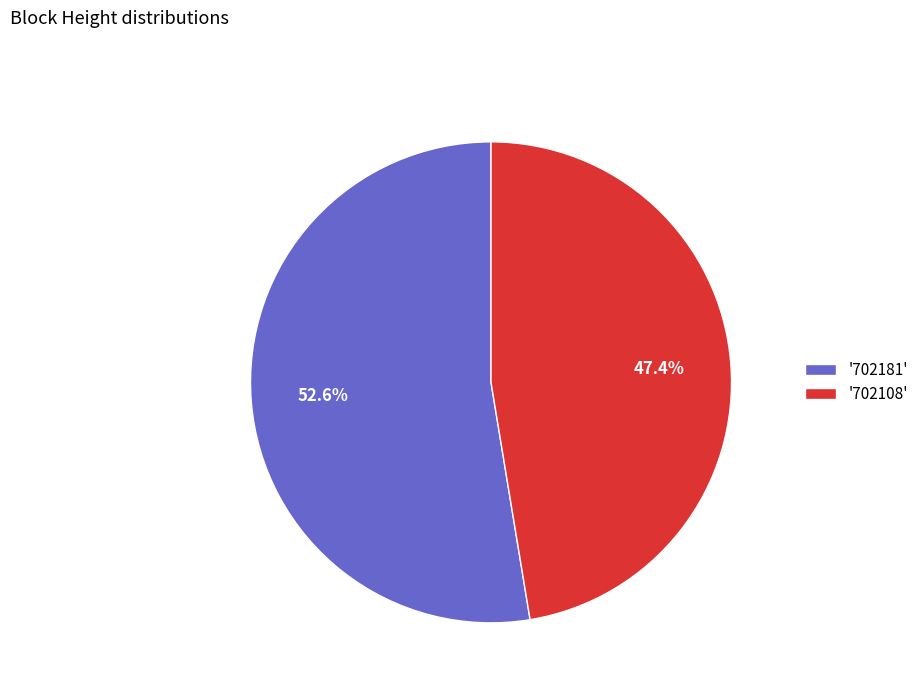

What percentage do '702108' and '702181' together represent?

100.0%